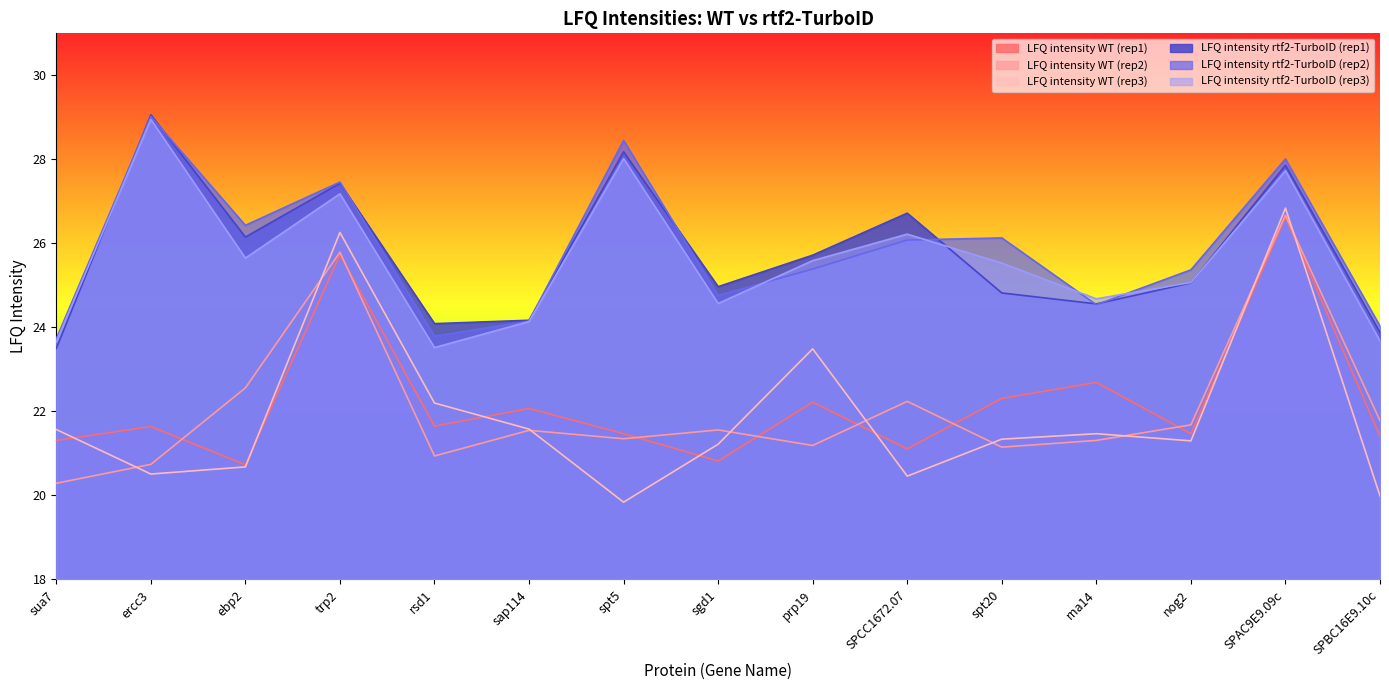

What is the average value of the LFQ intensity WT (rep3) series?

21.9